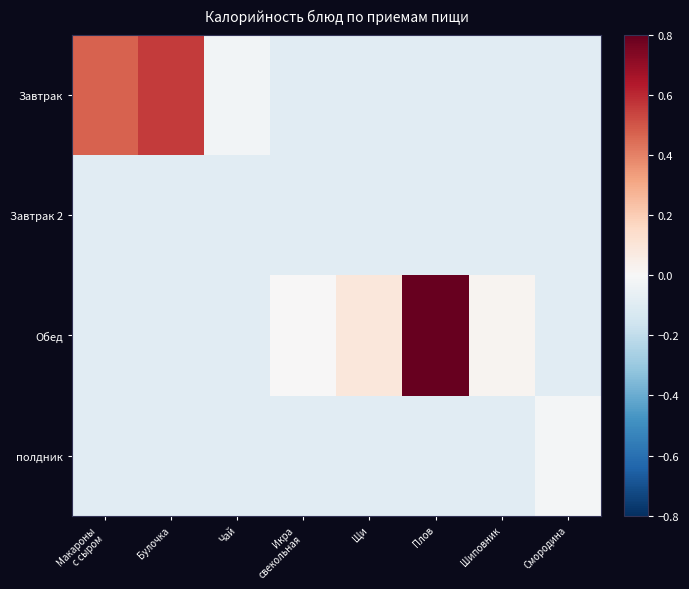

List the series in order of their peak value, lowest first.

Завтрак 2, полдник, Завтрак, Обед